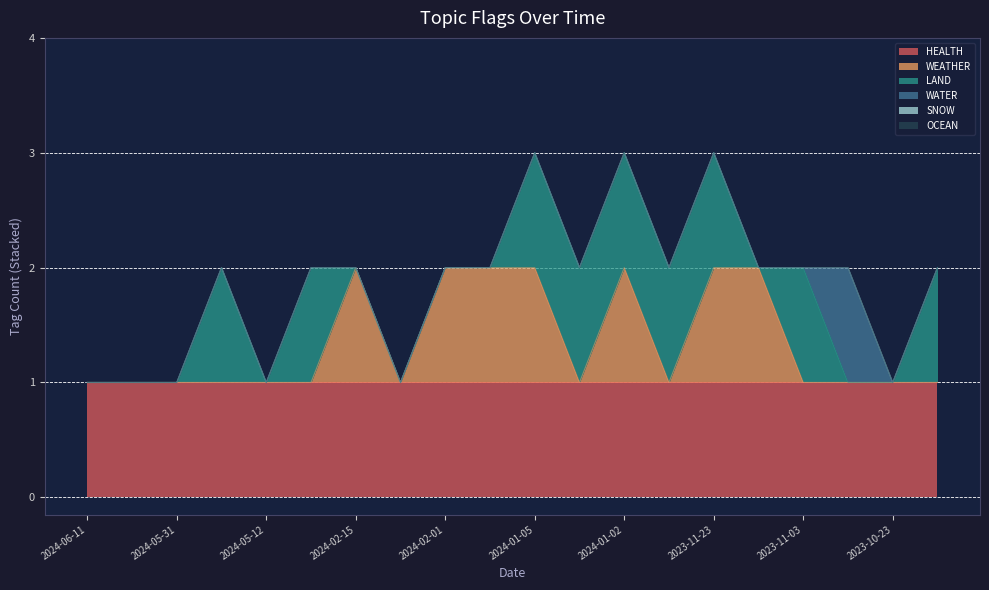

Which series has the widest spread of values?

WEATHER